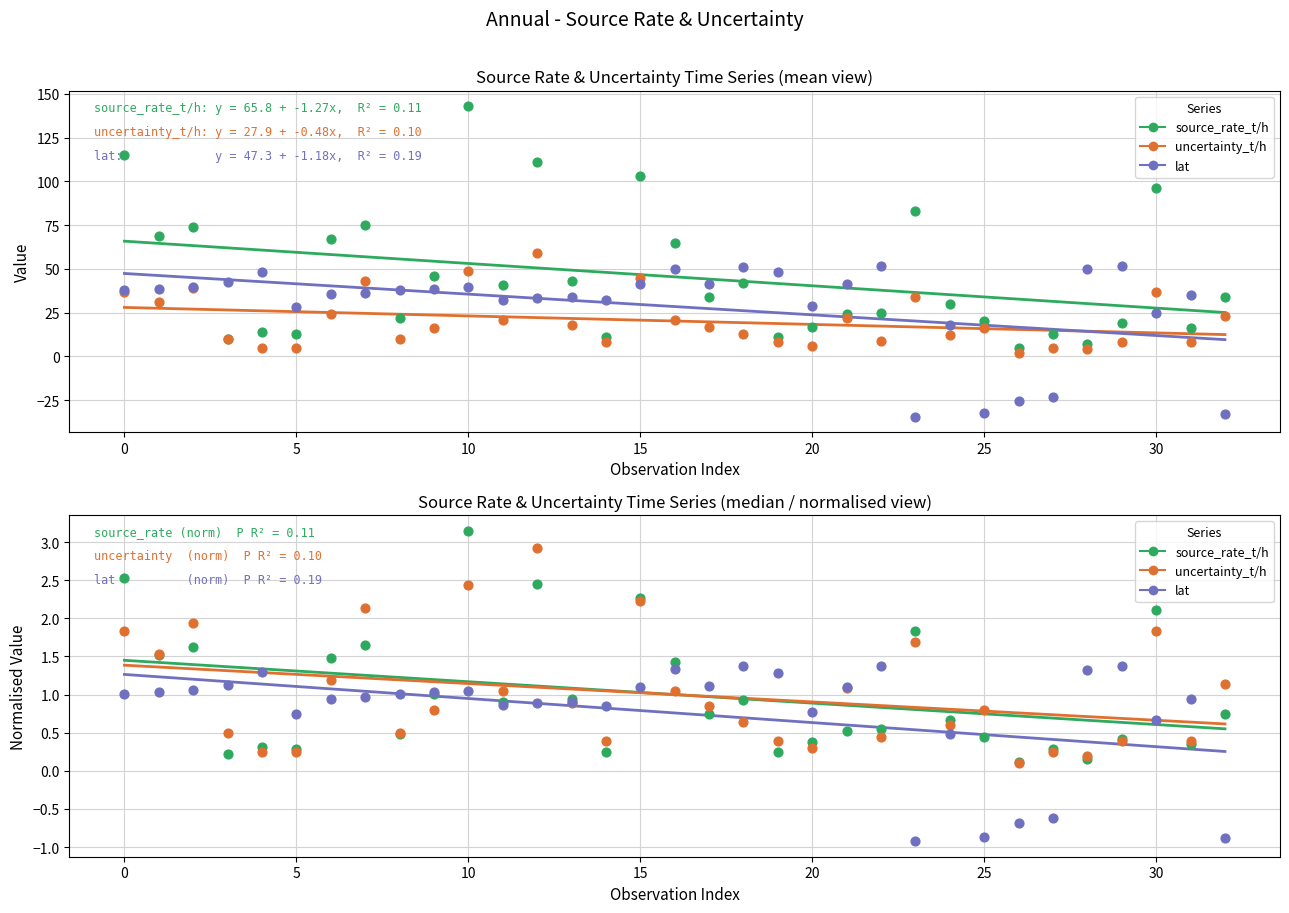

At how many categories does at least one series exceed 3?

33